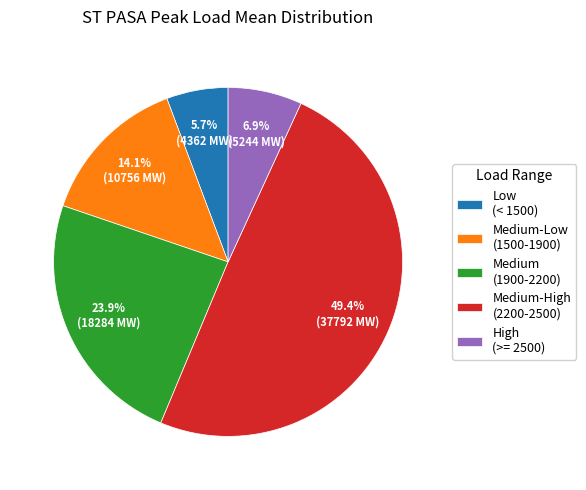

Do Medium-Low (1500-1900) and Medium-High (2200-2500) together represent more than half of the pie?

Yes